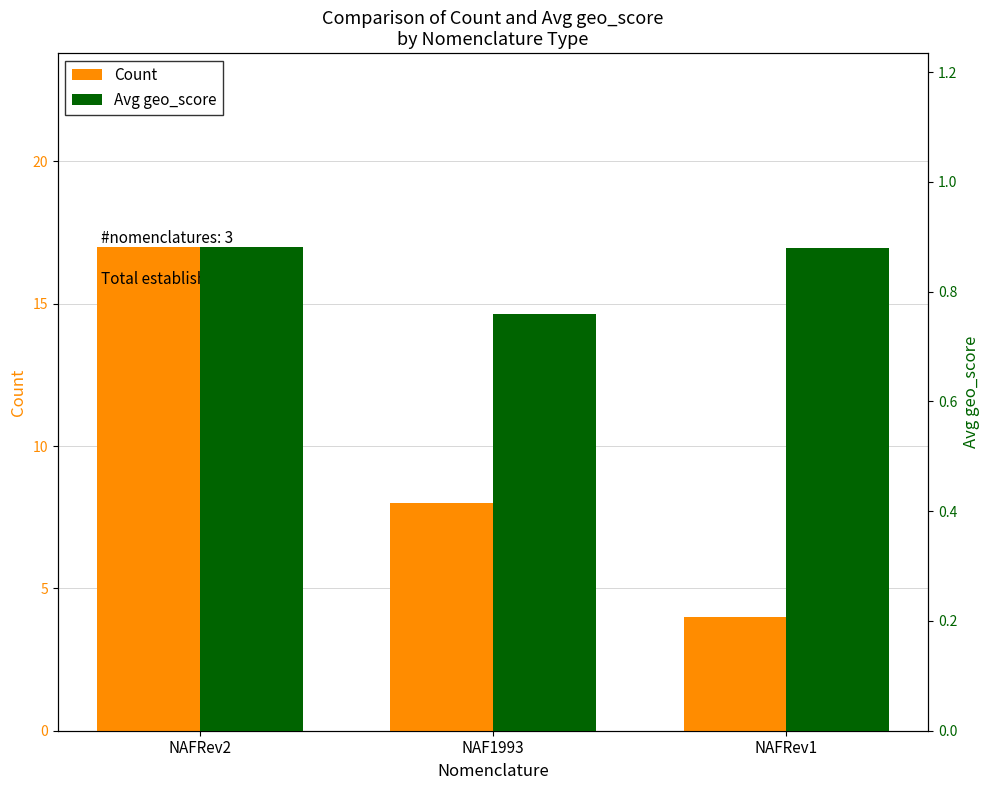

What position from the right is NAFRev1?

1